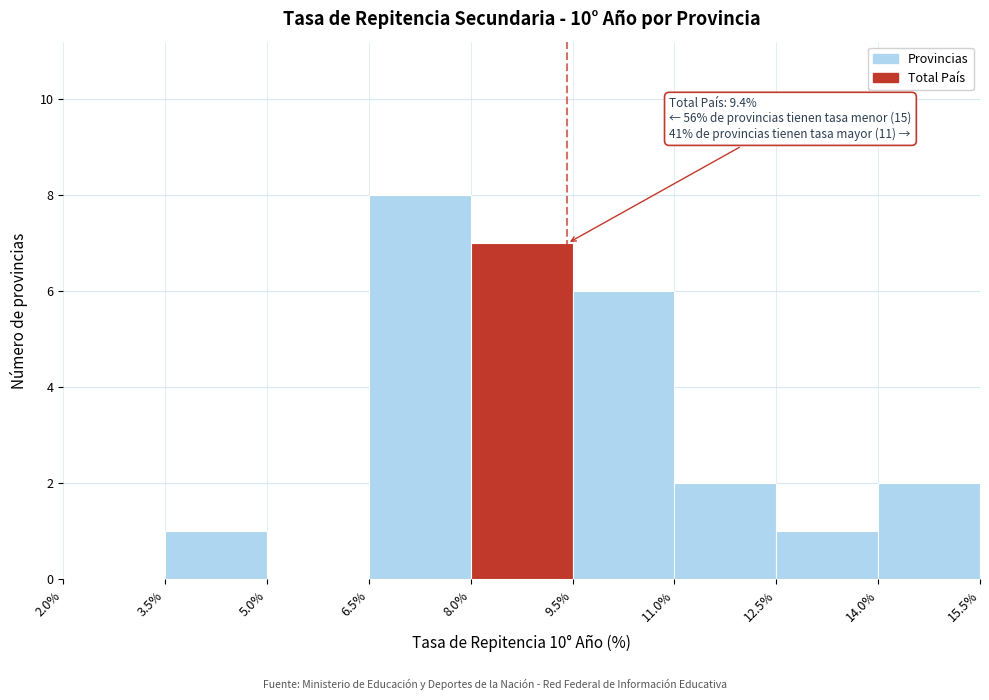

Over which range of the x-axis is the bar tallest?

6.5% to 8.0%